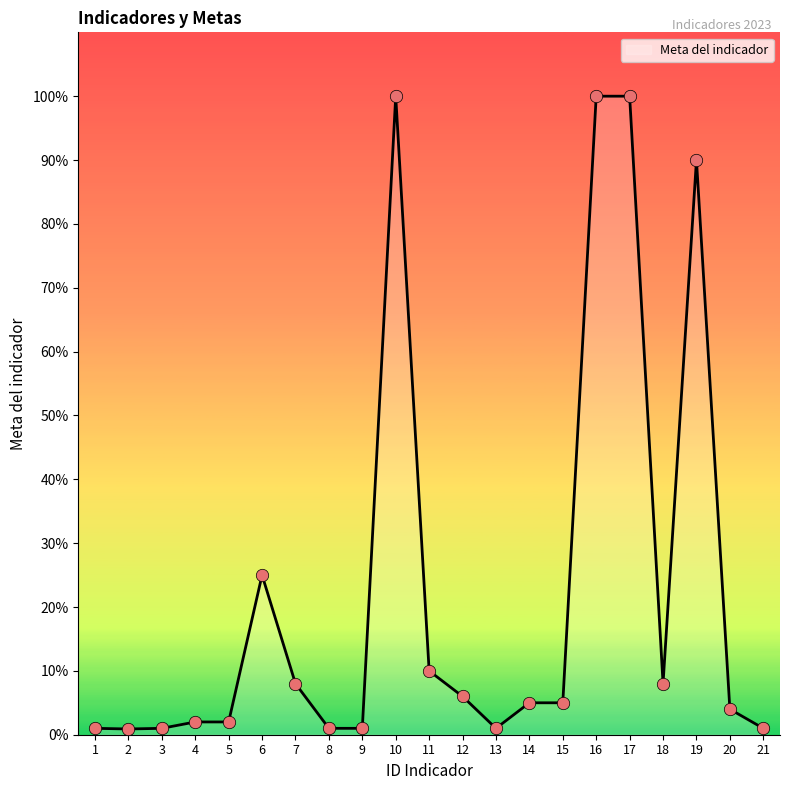

Which has a higher value, 1 or 16?

16